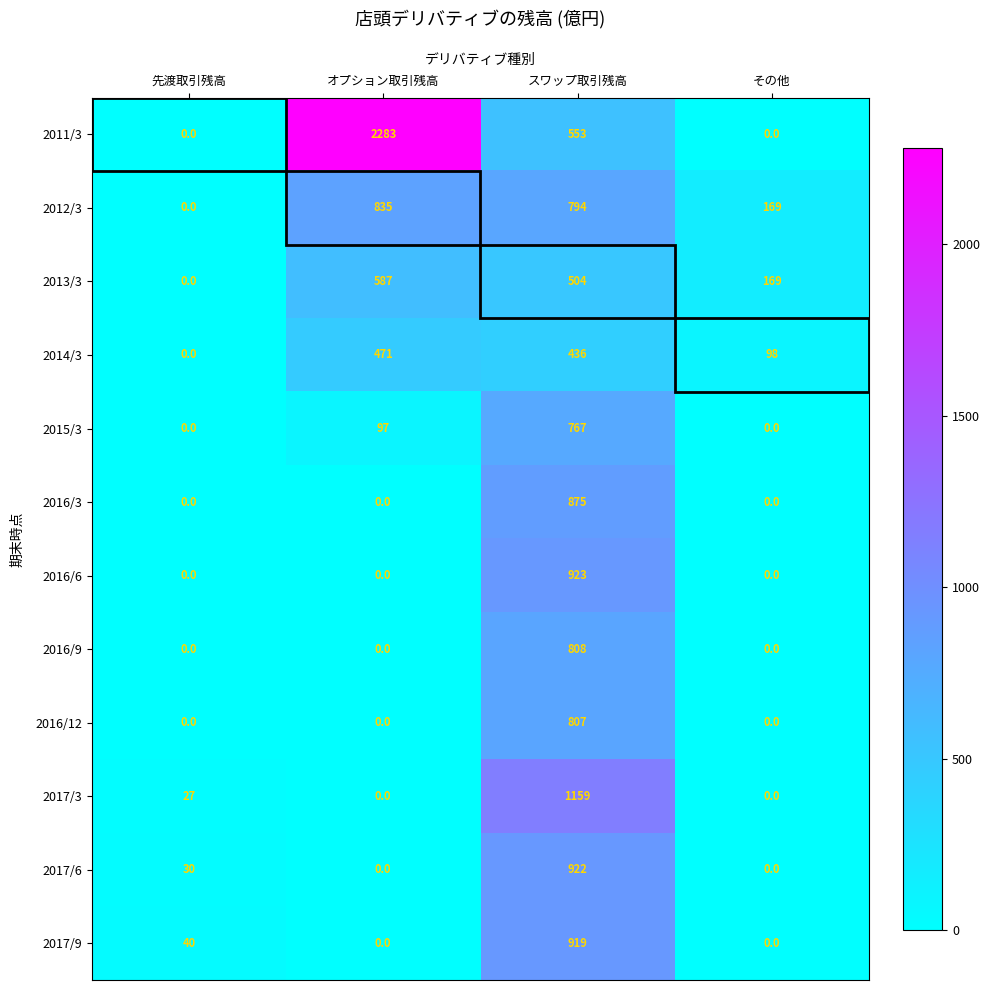

The 2016/6 series shows 421 at オプション取引残高. True or false?

False